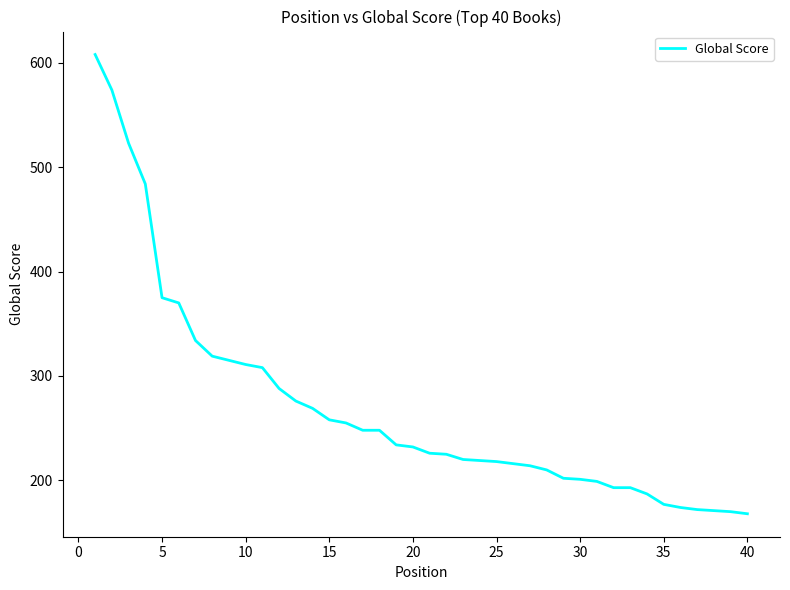

What is the difference between the maximum and minimum values?

440